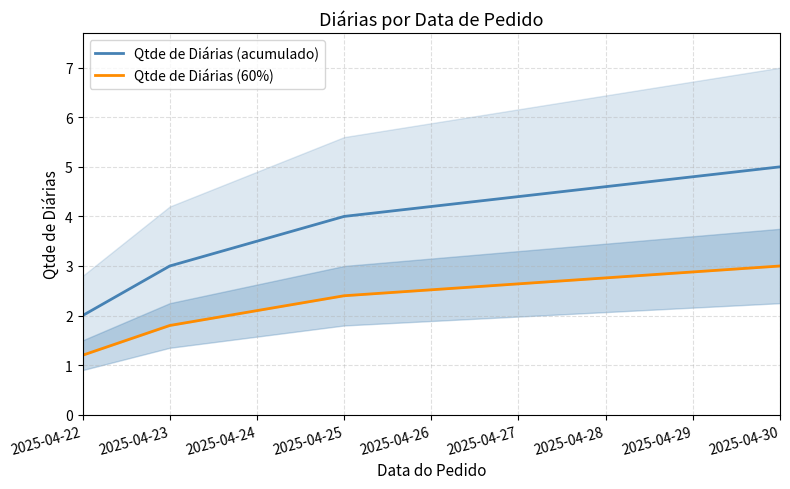

At which label is Qtde de Diárias (60%) closest to 2?

2025-04-23